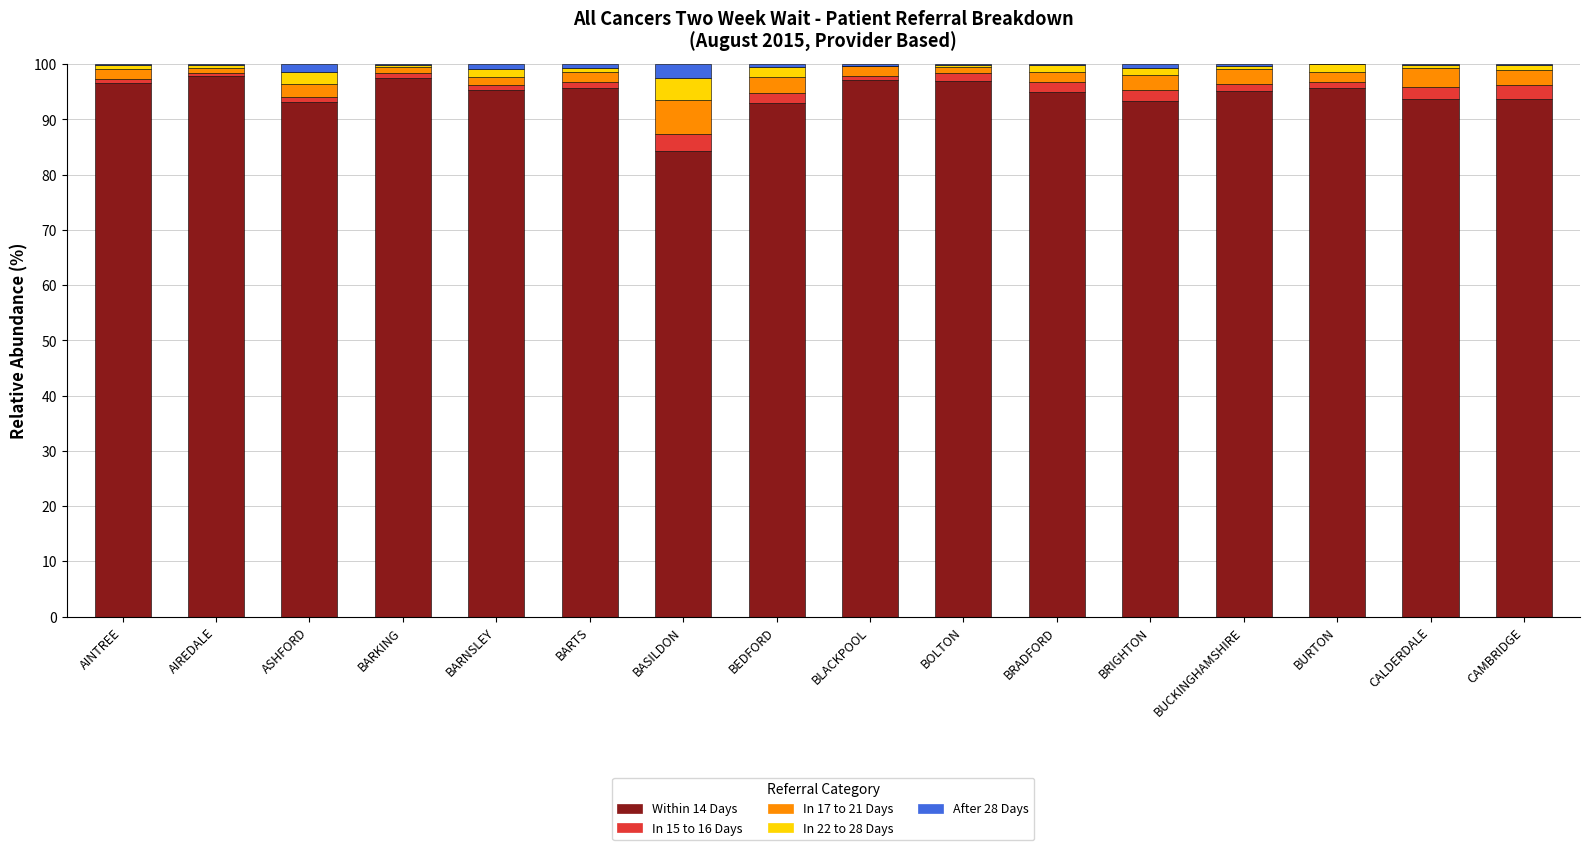

What is the highest value of the Within 14 Days series?

97.9